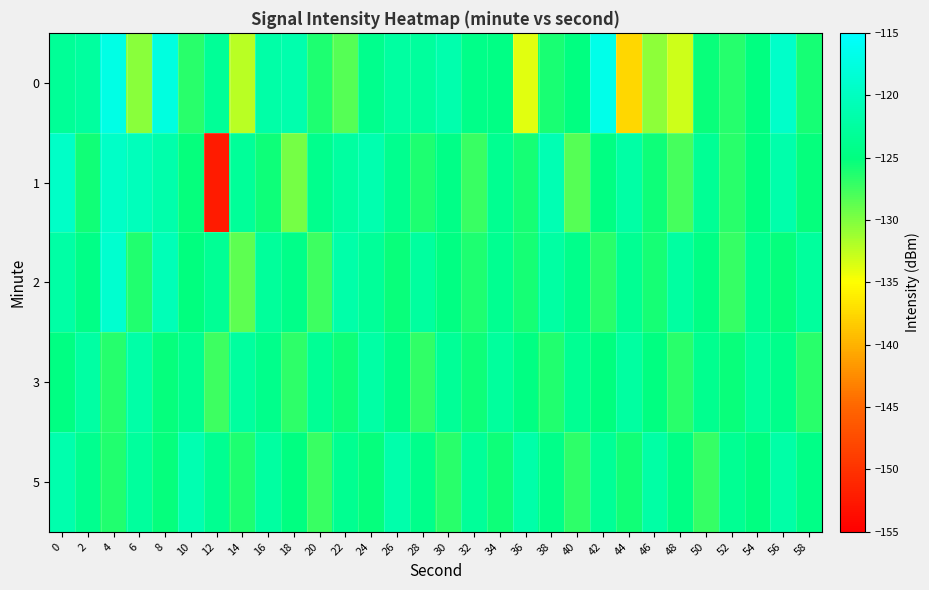

What is the maximum value shown in the chart?

-116.7